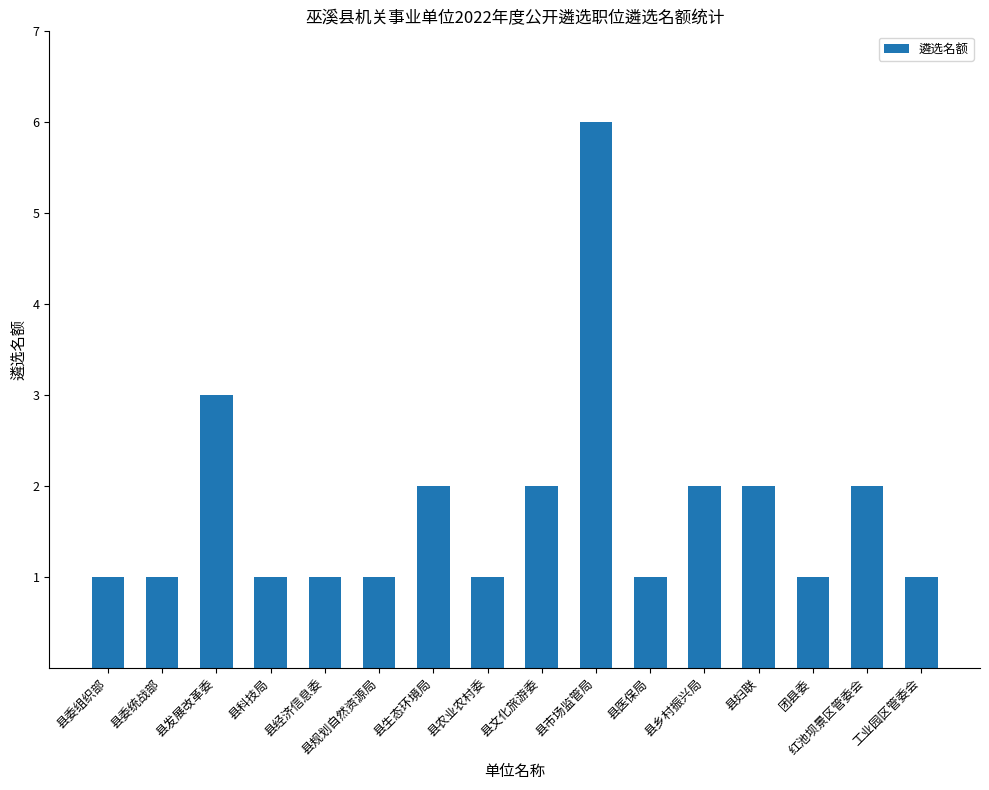

What position from the left is 县生态环境局?

7